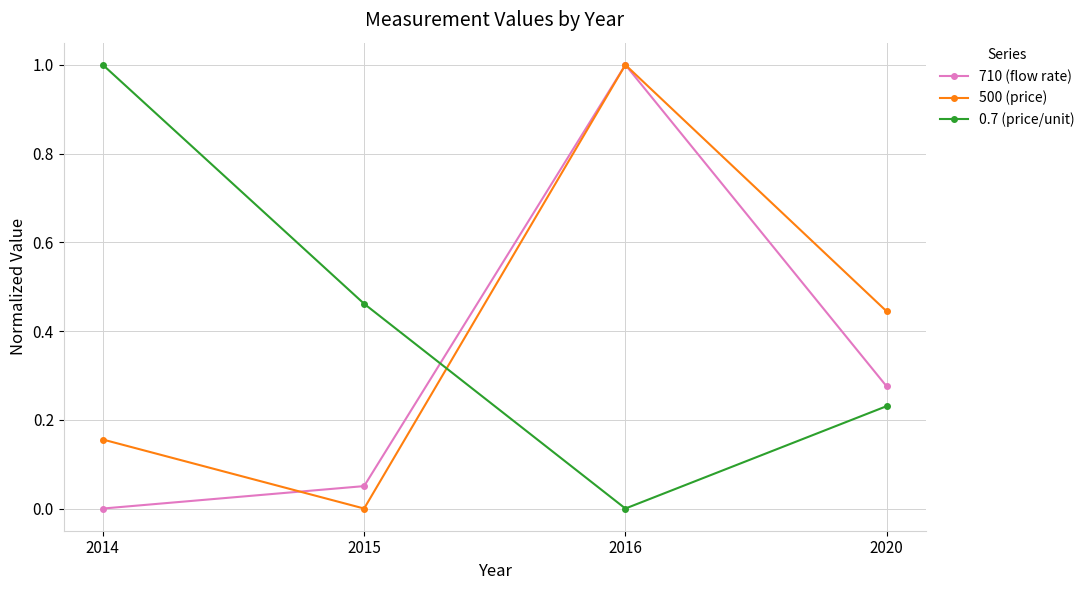

At which category is the sum across all series the highest?

2016